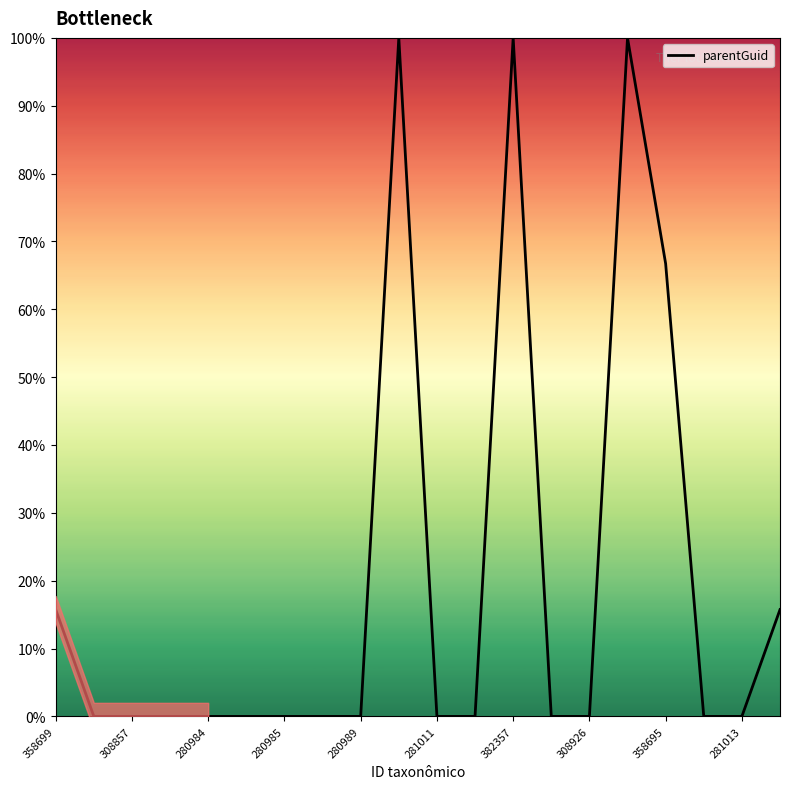

Reading right to left, transcribe all the data shown in this chart.

15.7	0.0	0.0	66.7	100.0	0.0	0.0	100.0	0.0	0.0	100.0	0.0	0.0	0.0	0.0	0.0	0.0	0.0	0.0	15.7